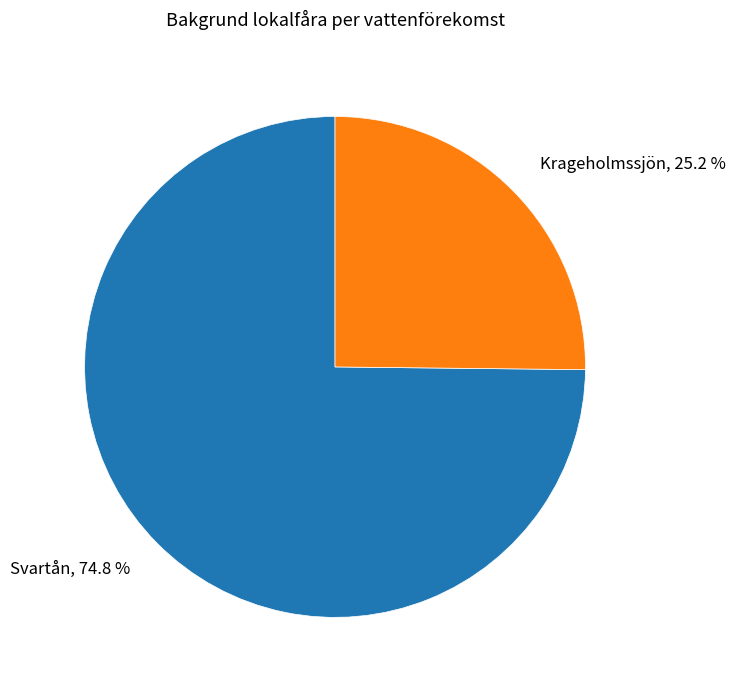

What percentage is the Krageholmssjön slice, to the nearest percent?

25%